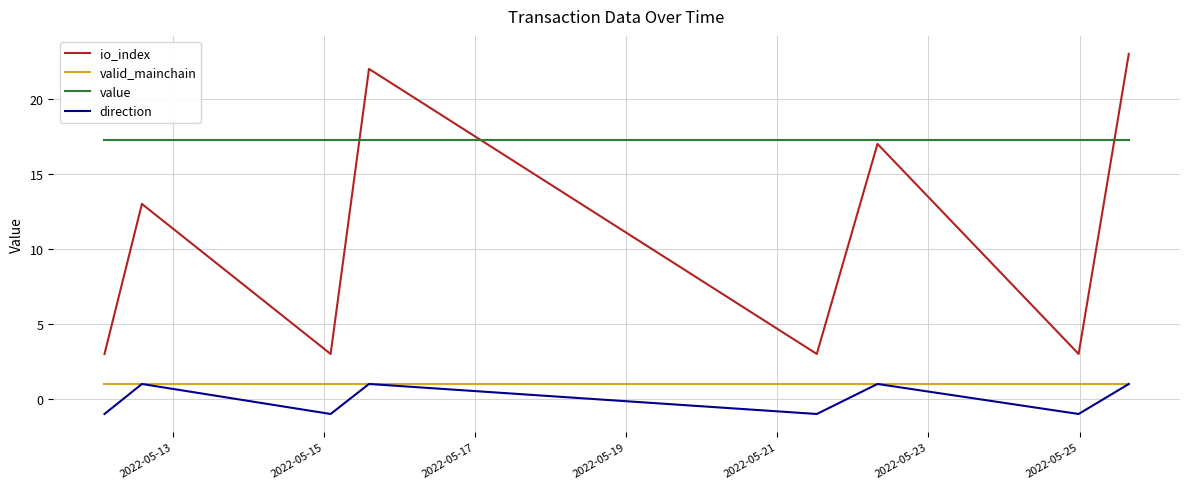

Which series has the largest total across all categories?

value